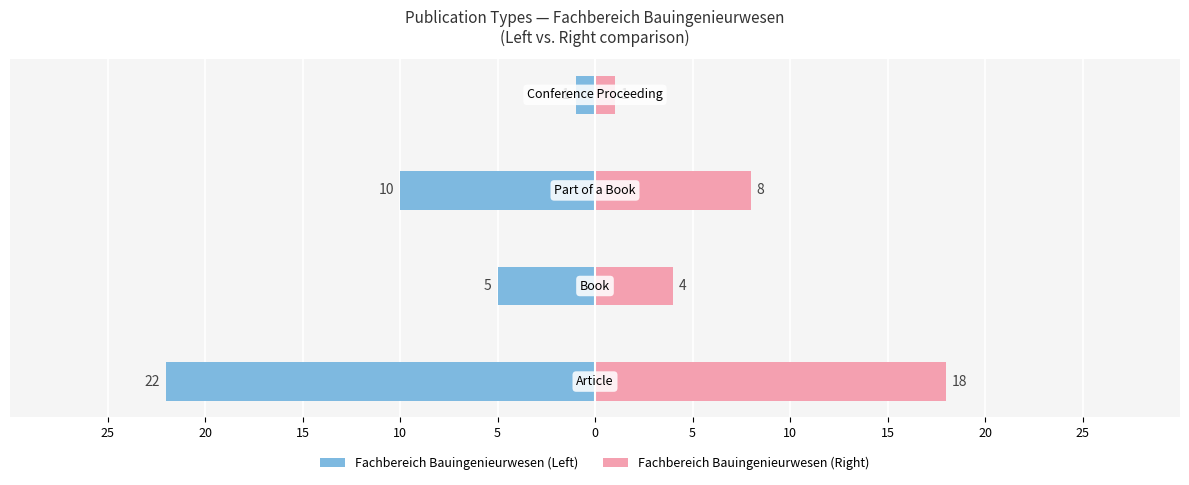

At how many categories does at least one series exceed -10?

4